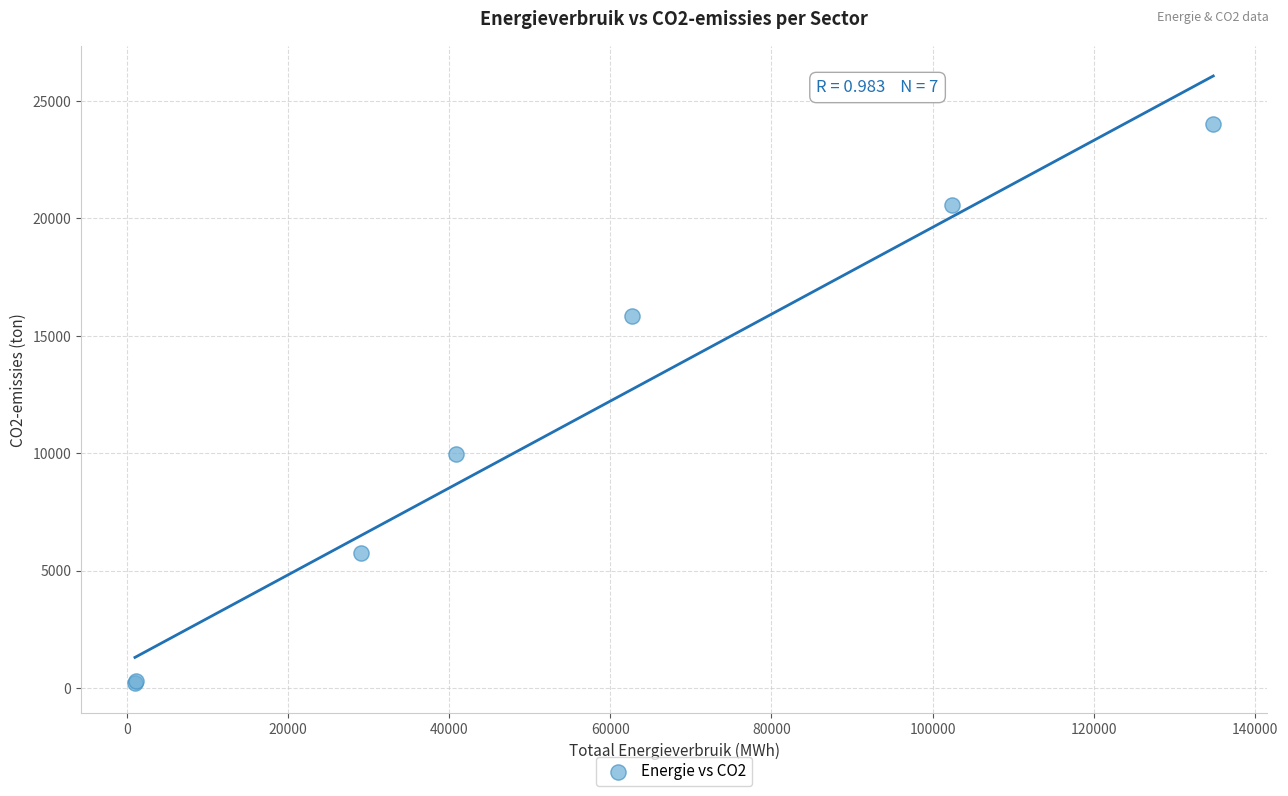

What Y value in the scatter plot is closest to 12110?

9967.8